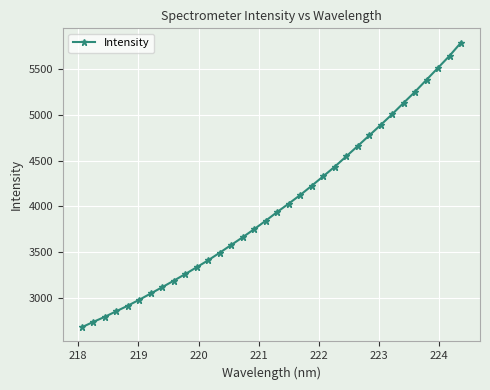

What is the average value?

4010.8